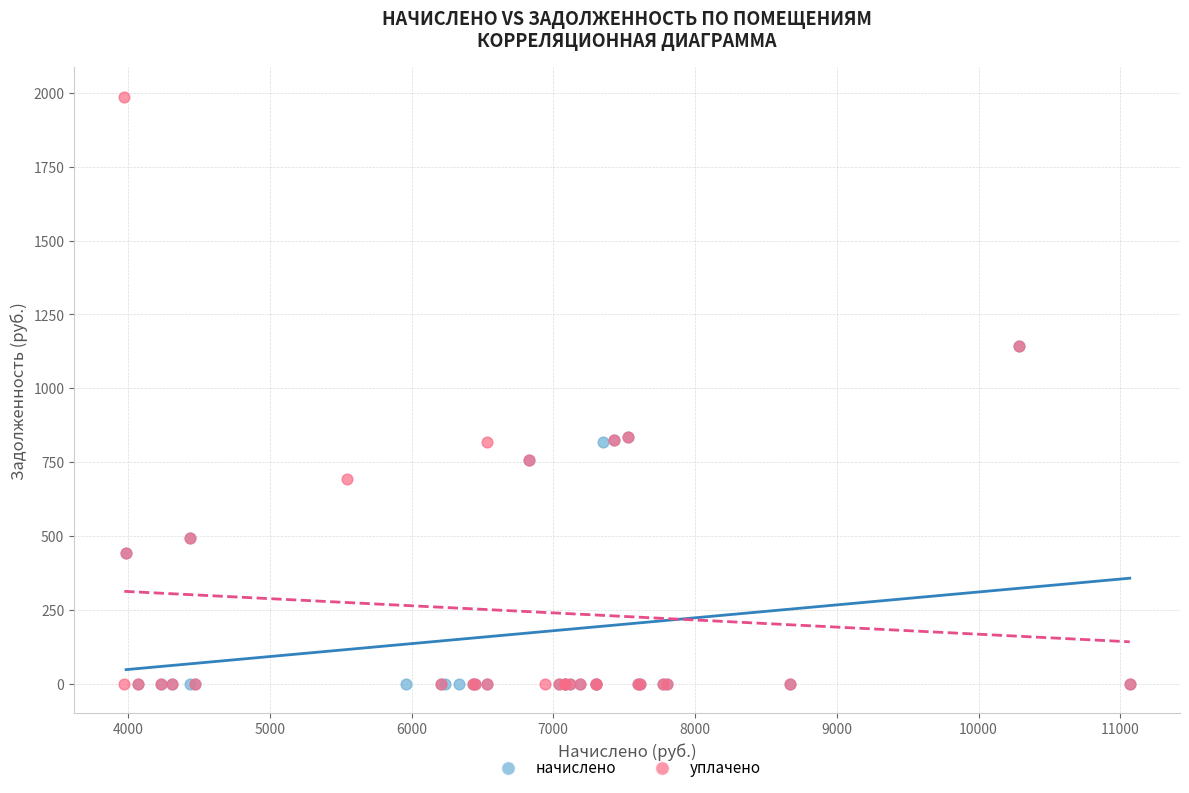

Which series has the widest spread of Y values?

уплачено